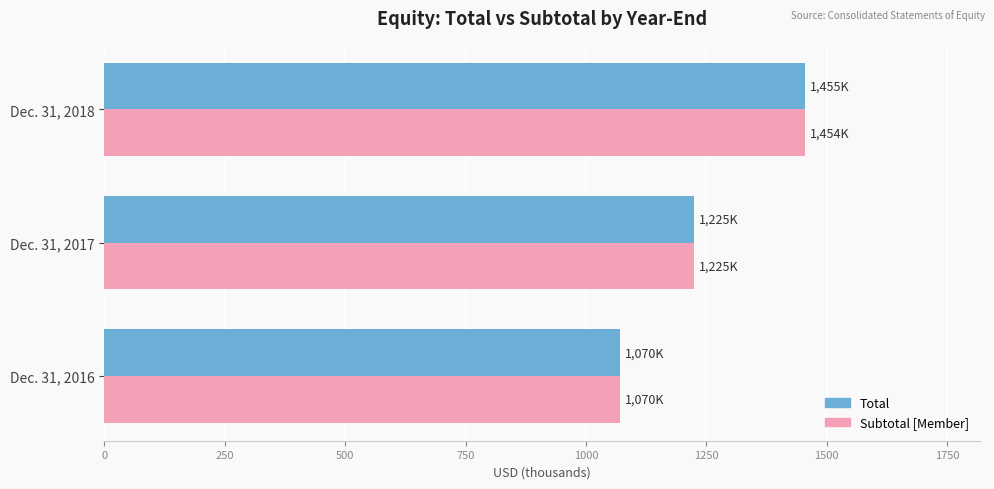

True or false: Total has a value of 1455.0 at Dec. 31, 2018.

True